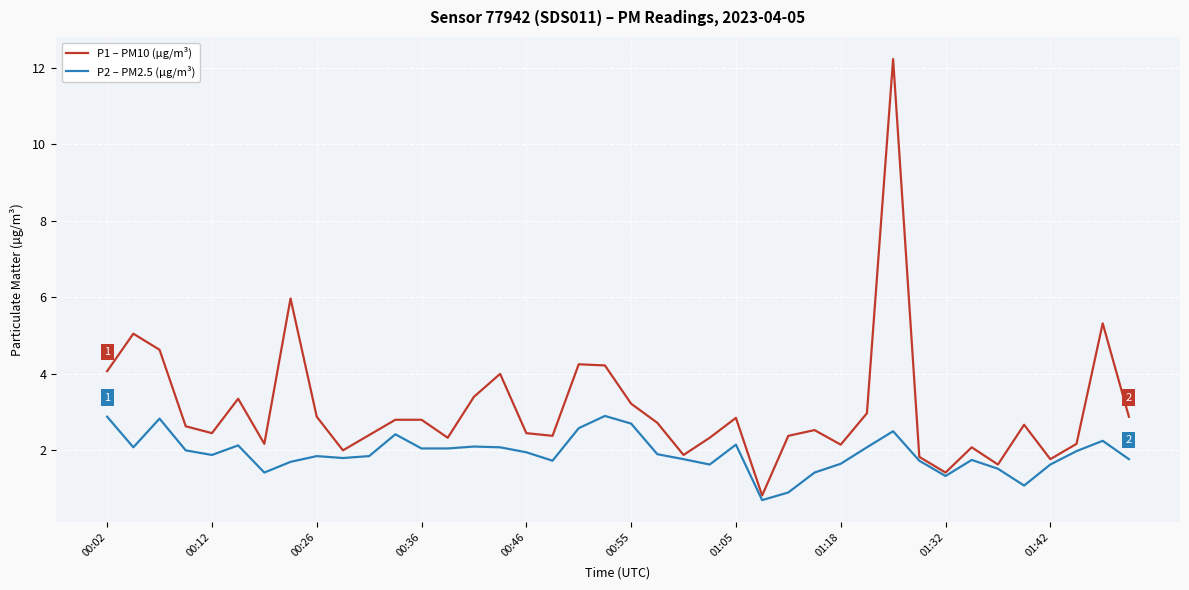

List the series in order of their overall mean, lowest first.

P2 – PM2.5 (µg/m³), P1 – PM10 (µg/m³)